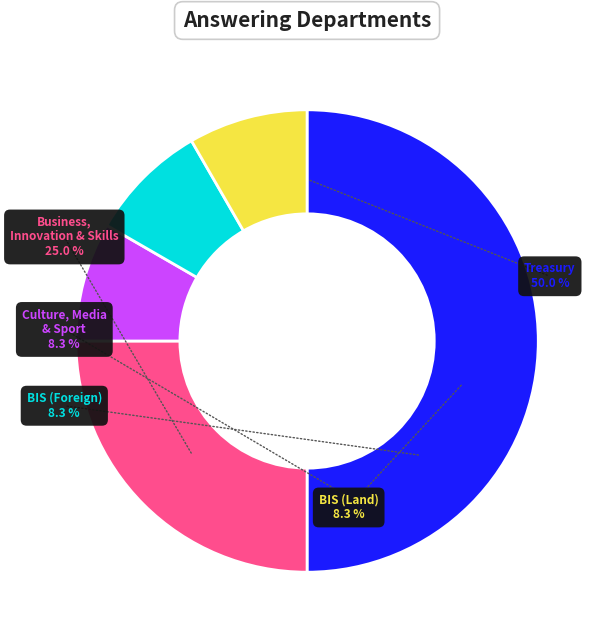

What is the ratio of the value at Business, Innovation and Skills (Land) to the value at Treasury?

0.2